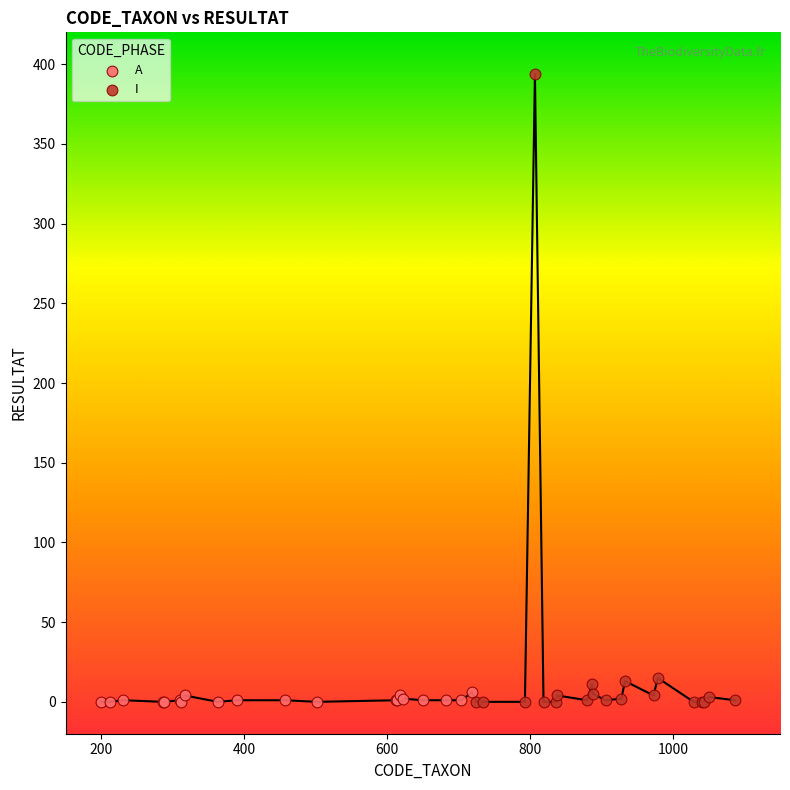

Which series reaches the maximum Y coordinate?

I